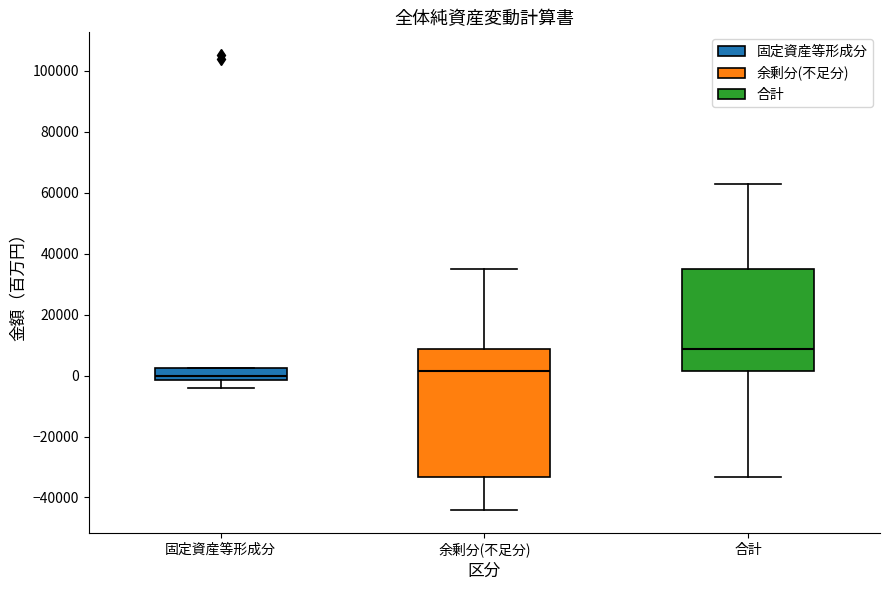

Reading left to right, read every box against the y-axis: the position of its median line, the range the box covers, and the ends of its whiskers. The values are not printed on the chart, so give them approximately, as read against the axis.

固定資産等形成分: median 0, box -2000 to 2000, whiskers -4000 to 2000
余剰分(不足分): median 2000, box -34000 to 8000, whiskers -44000 to 34000
合計: median 8000, box 2000 to 34000, whiskers -34000 to 62000